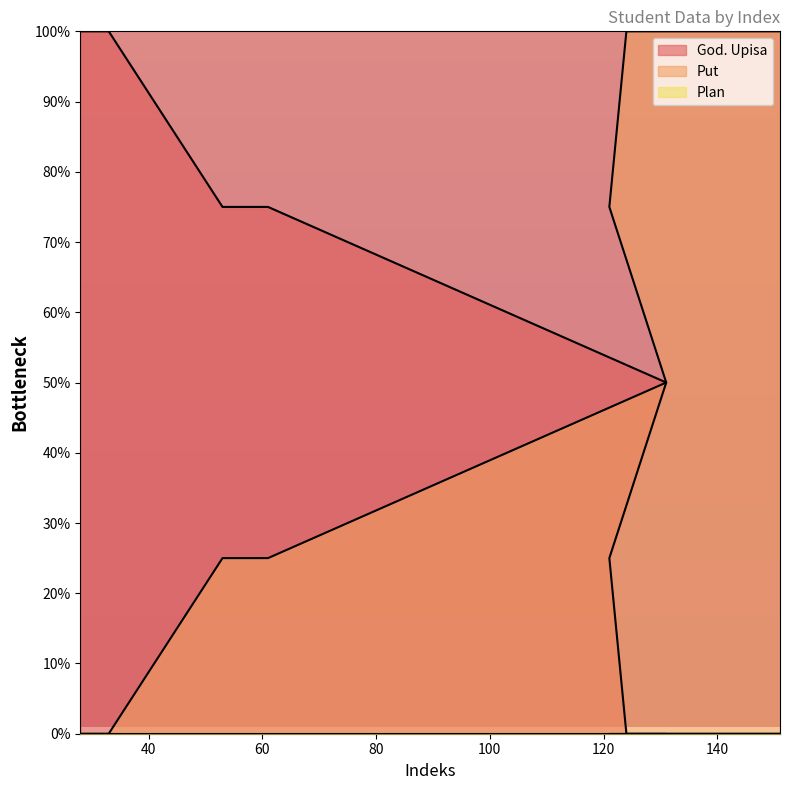

At which category is the sum across all series the highest?

28